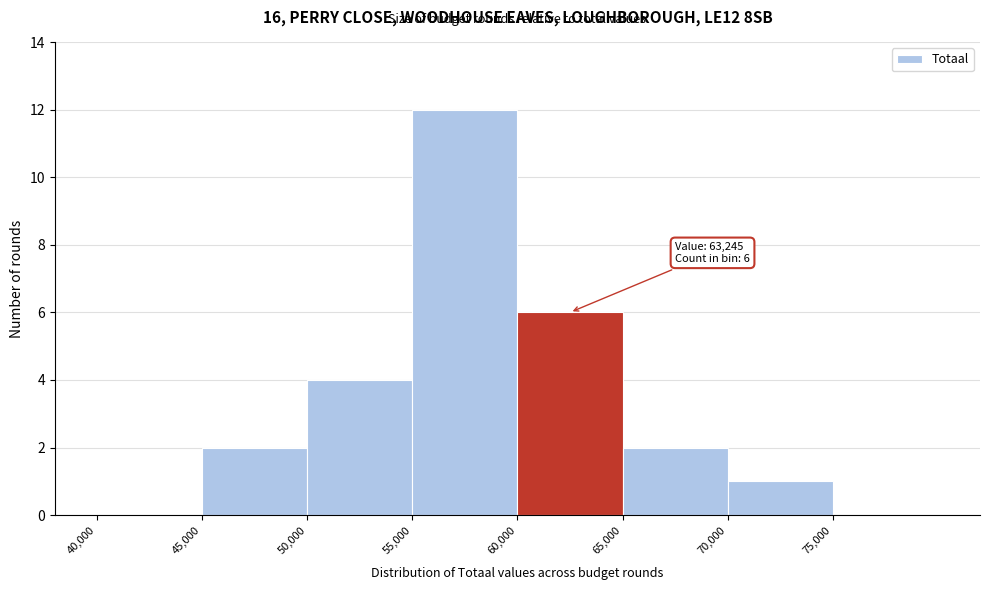

Over which range of the x-axis is the bar tallest?

55000 to 60000